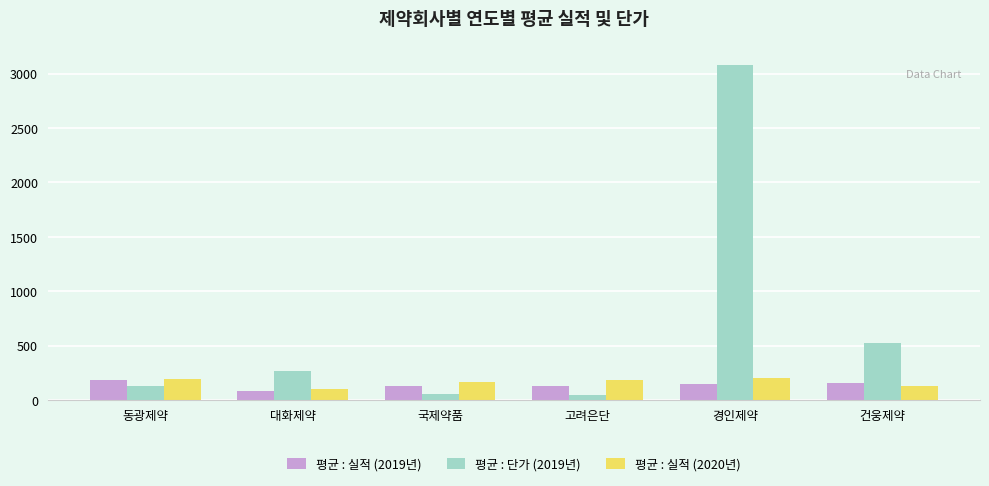

The 평균 : 실적 (2019년) series shows 84.0 at 대화제약. True or false?

True